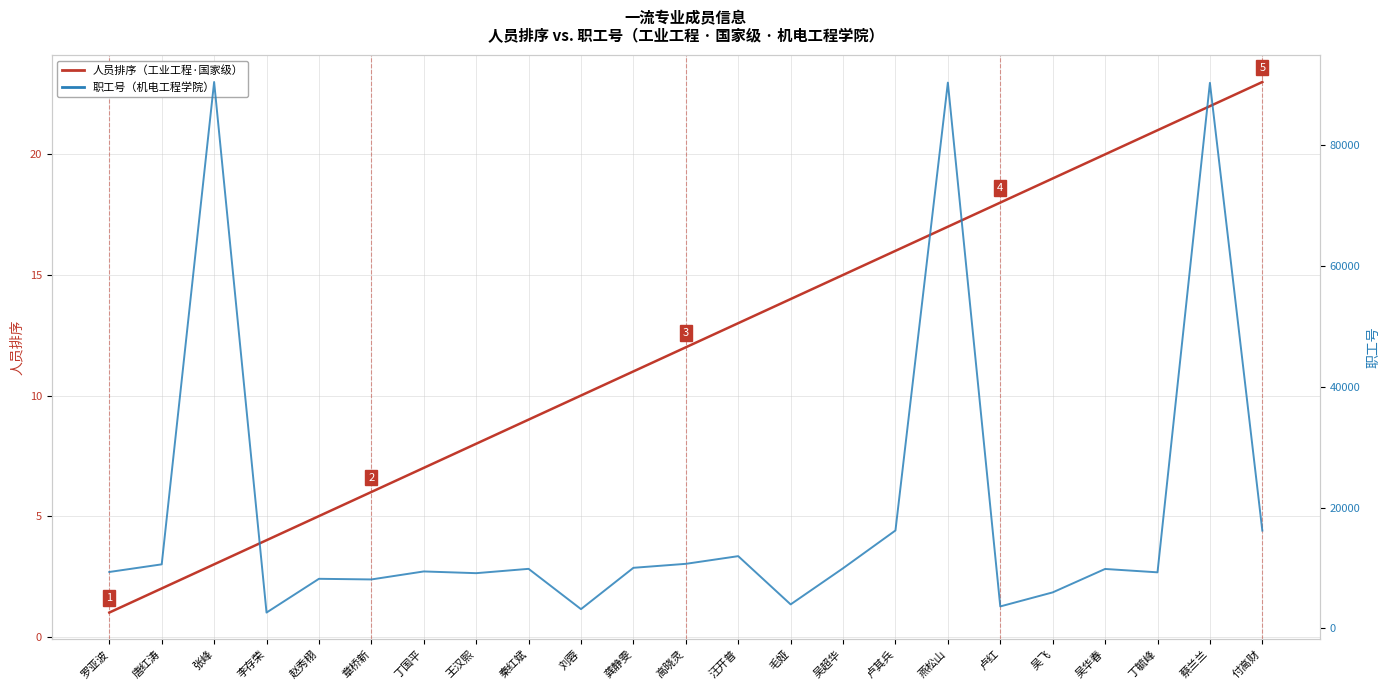

List the series in order of their overall mean, lowest first.

人员排序（工业工程·国家级）, 职工号（机电工程学院）